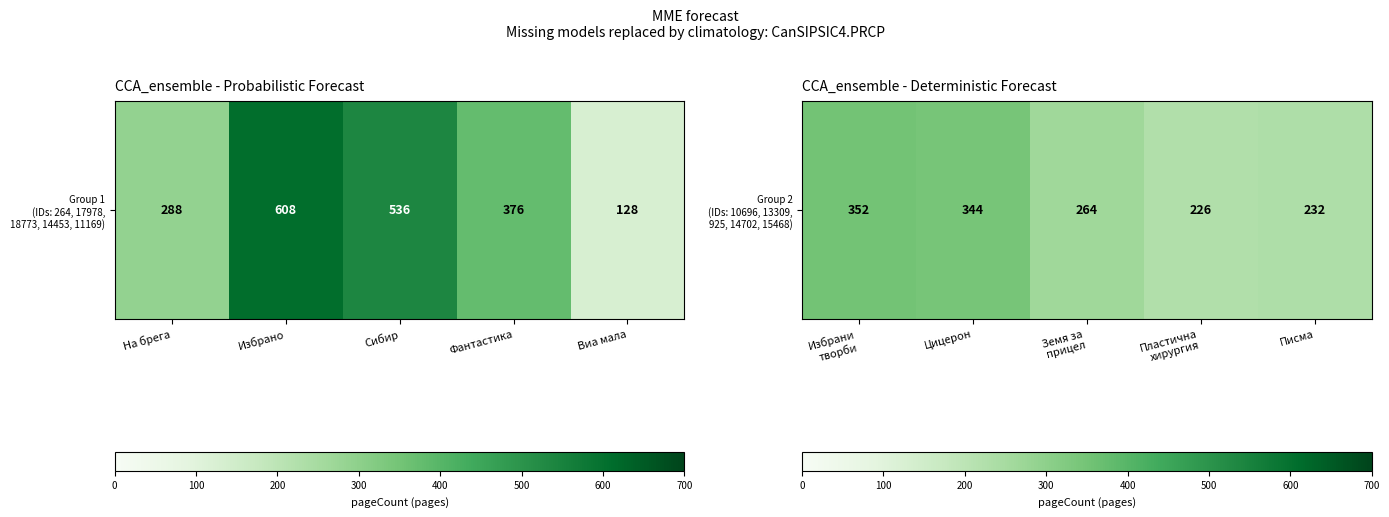

Count the number of categories in the chart.

5